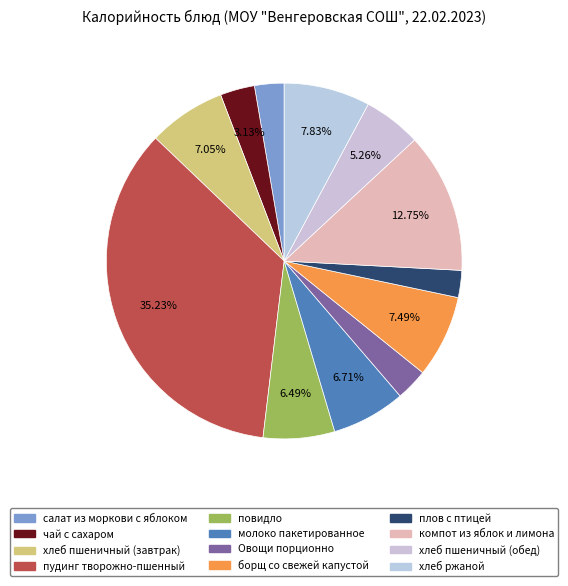

What is the change in value from молоко пакетированное to Овощи порционно?

-34